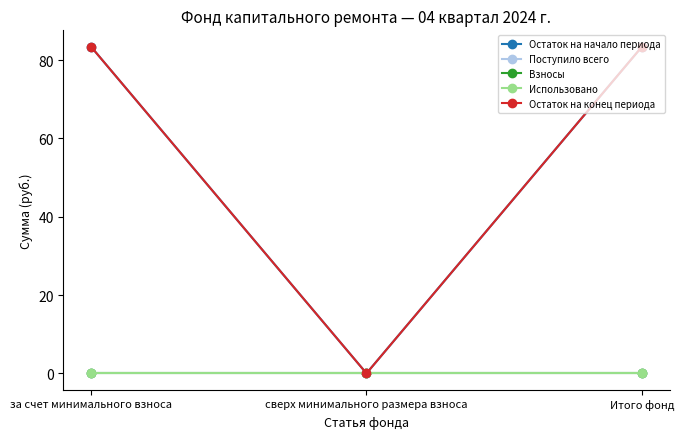

Does the chart have visible grid lines?

No